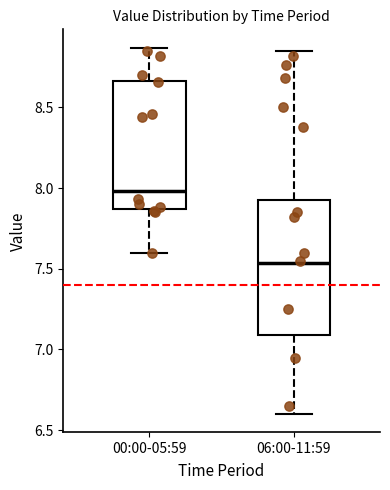

Reading left to right, read every box against the y-axis: the position of its median line, the range the box covers, and the ends of its whiskers. The values are not printed on the chart, so give them approximately, as read against the axis.

00:00-05:59: median 8.00, box 7.85 to 8.65, whiskers 7.60 to 8.85
06:00-11:59: median 7.55, box 7.10 to 7.95, whiskers 6.60 to 8.85